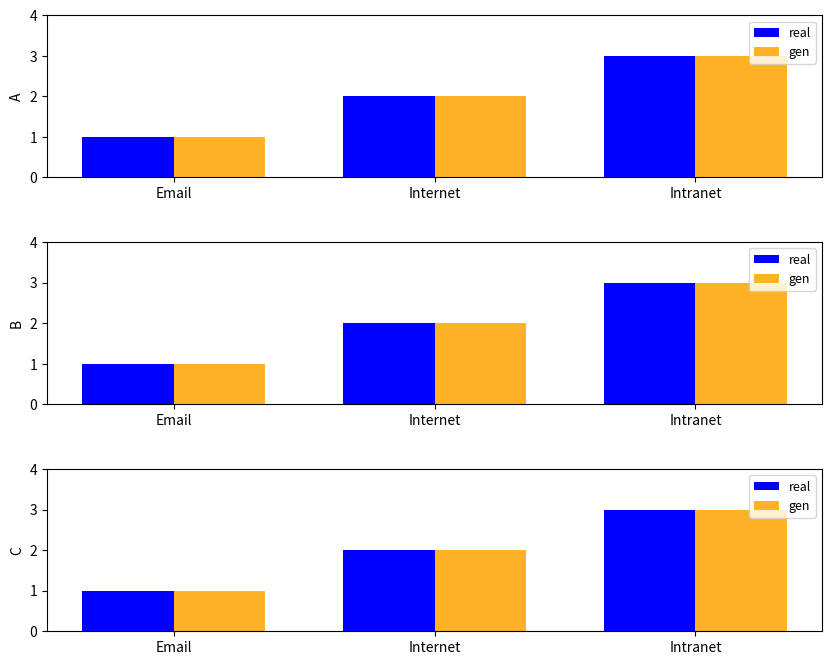

What is the sum of the gen values at Internet and Email?

3